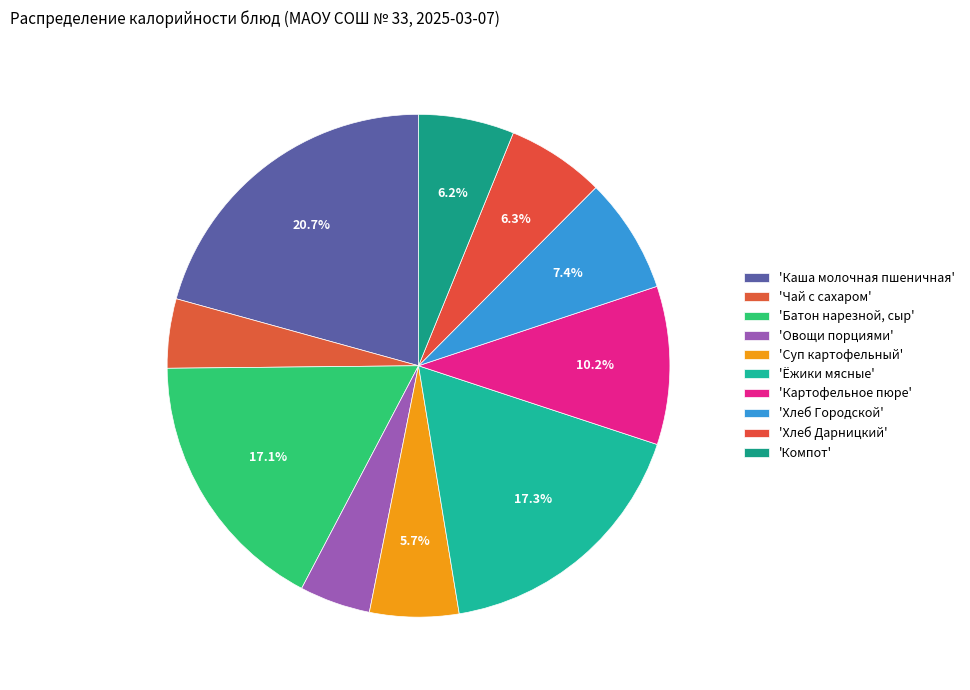

How many slices are in this pie chart?

10